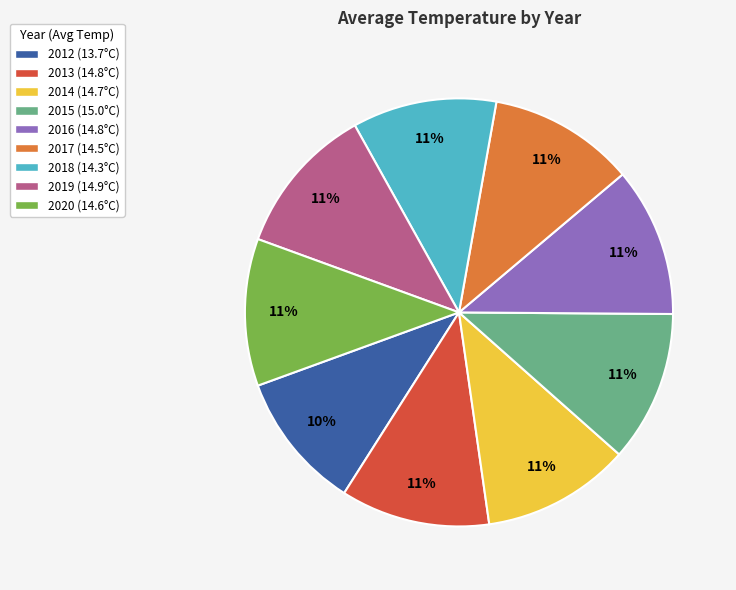

Is it true that 2012 (13.7°C) is 10% of the pie?

True